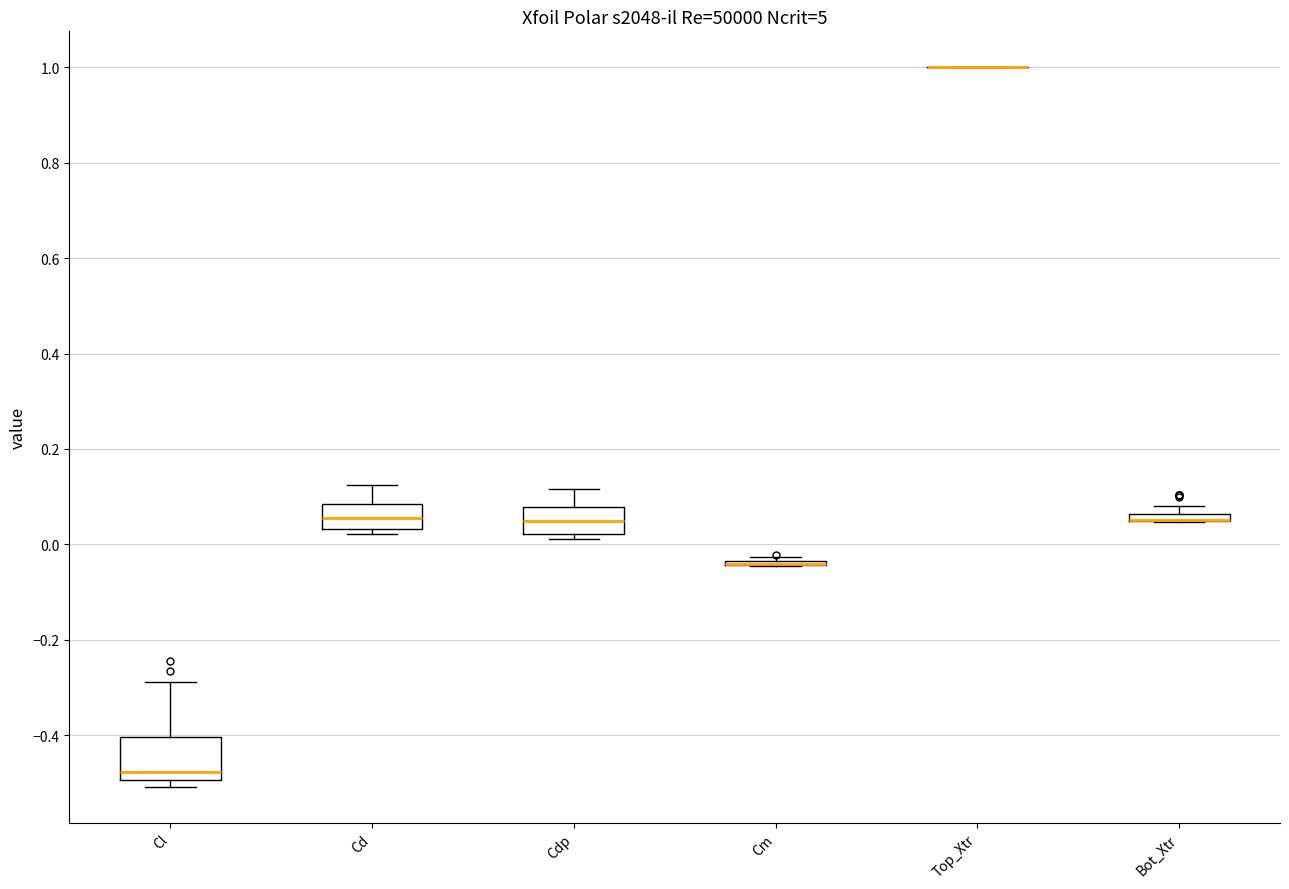

Which box is the tallest, from its lower edge to its upper edge?

Cl